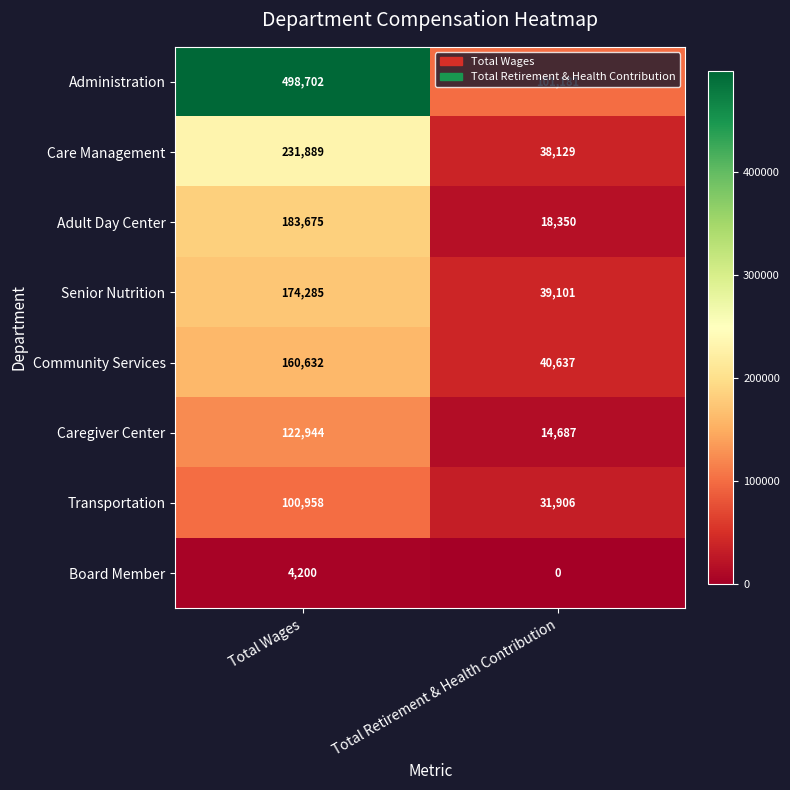

What is the approximate value of Adult Day Center at Total Retirement & Health Contribution, to the nearest 50?

18350